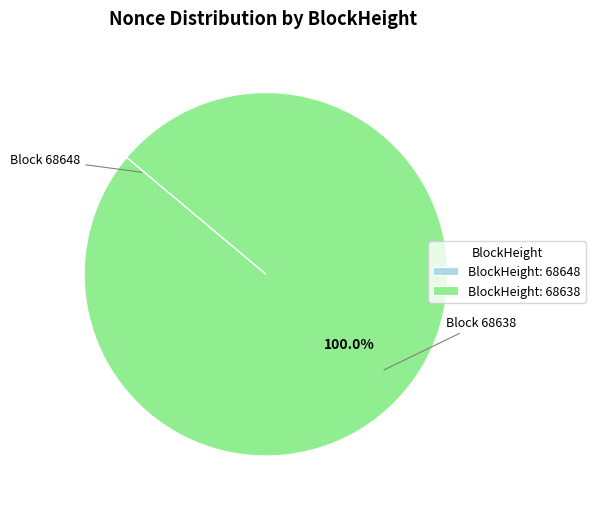

Which slice represents more than half of the pie?

BlockHeight: 68638